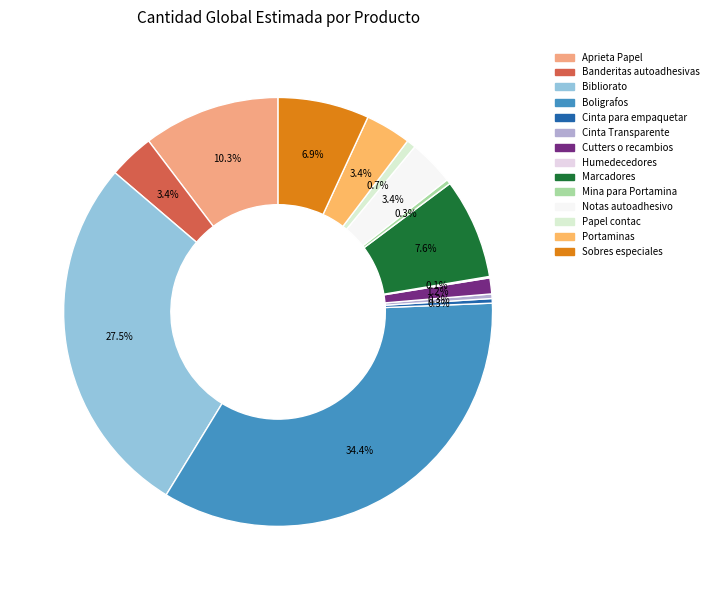

Rank the categories by value from highest to lowest.

Boligrafos, Bibliorato, Aprieta Papel, Marcadores, Sobres especiales, Banderitas autoadhesivas, Notas autoadhesivo, Portaminas, Cutters o recambios, Papel contac, Cinta para empaquetar, Cinta Transparente, Mina para Portamina, Humedecedores